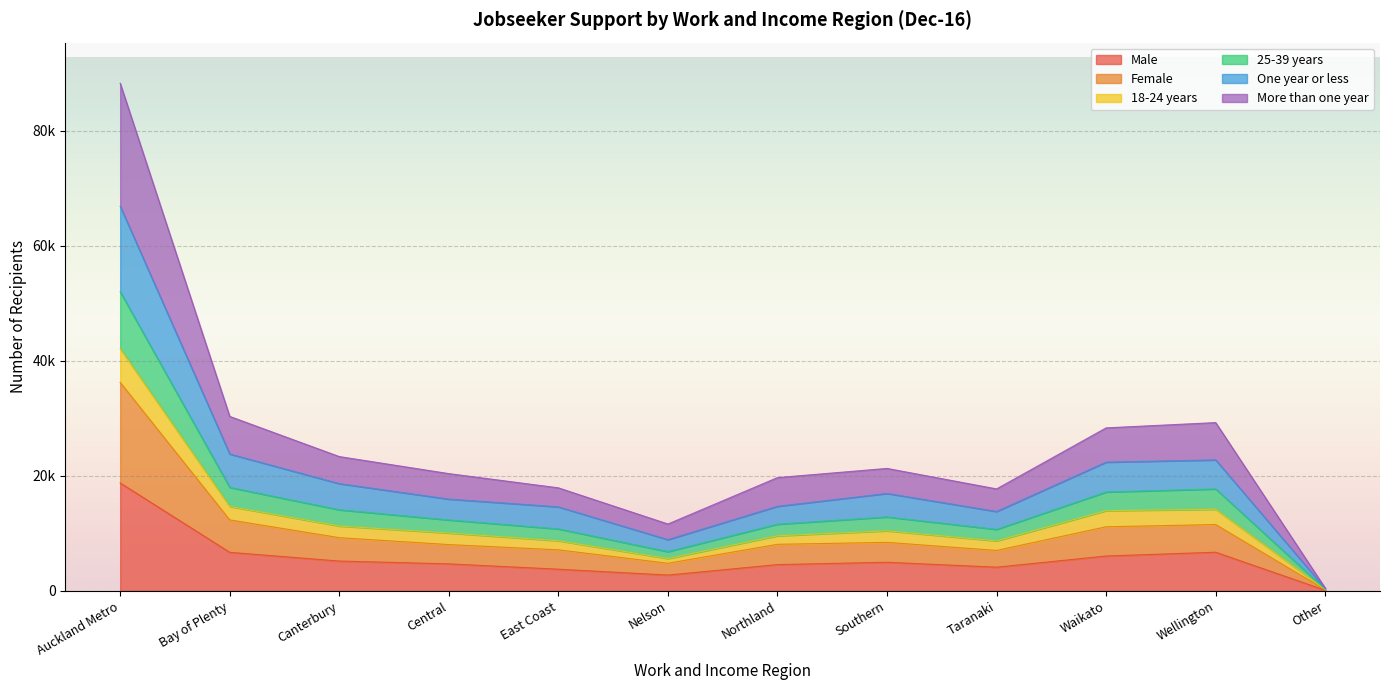

What are all the series names shown in the legend?

Male, Female, 18-24 years, 25-39 years, One year or less, More than one year